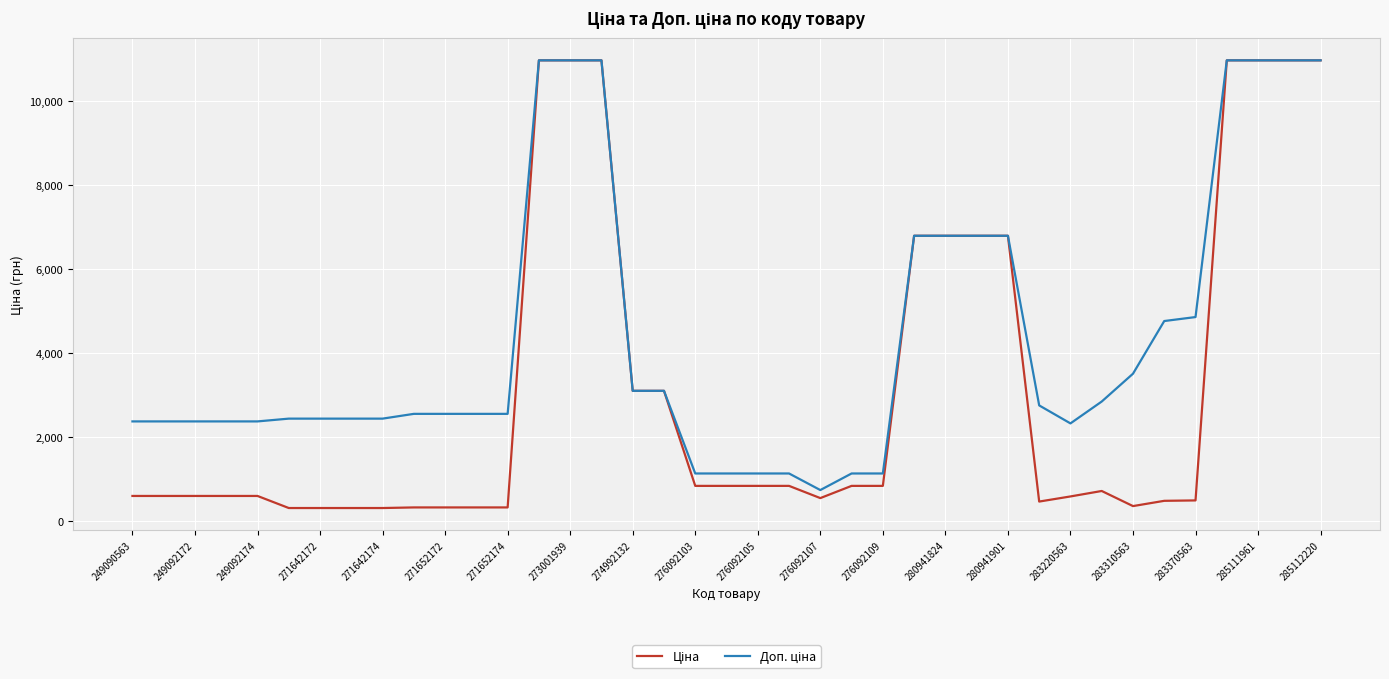

What is the minimum value shown in the chart?

304.1